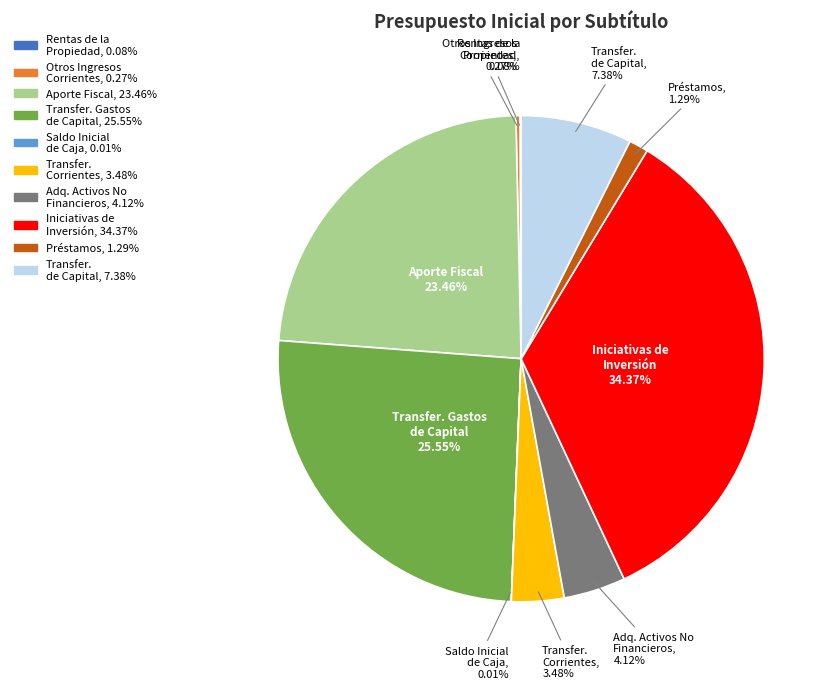

Is there a majority slice in this chart?

No